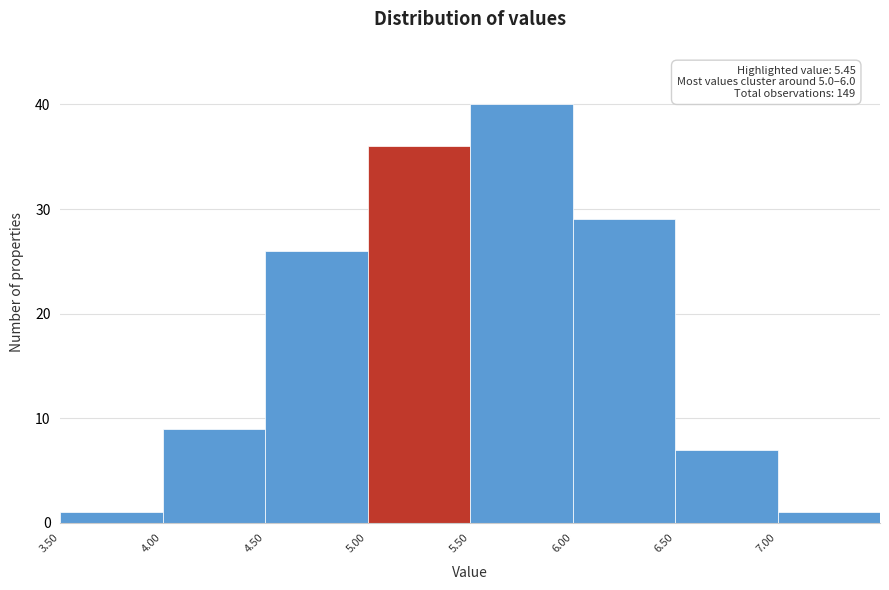

Over which range of the x-axis is the bar tallest?

5.5 to 6.0